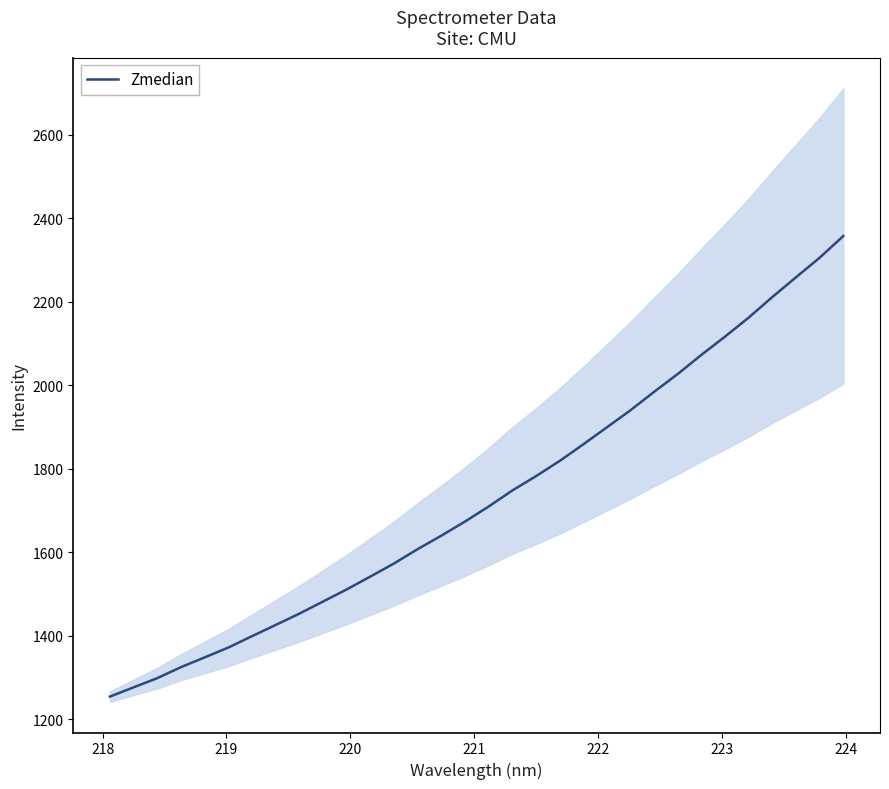

Is this an area chart (filled region under the line)?

No